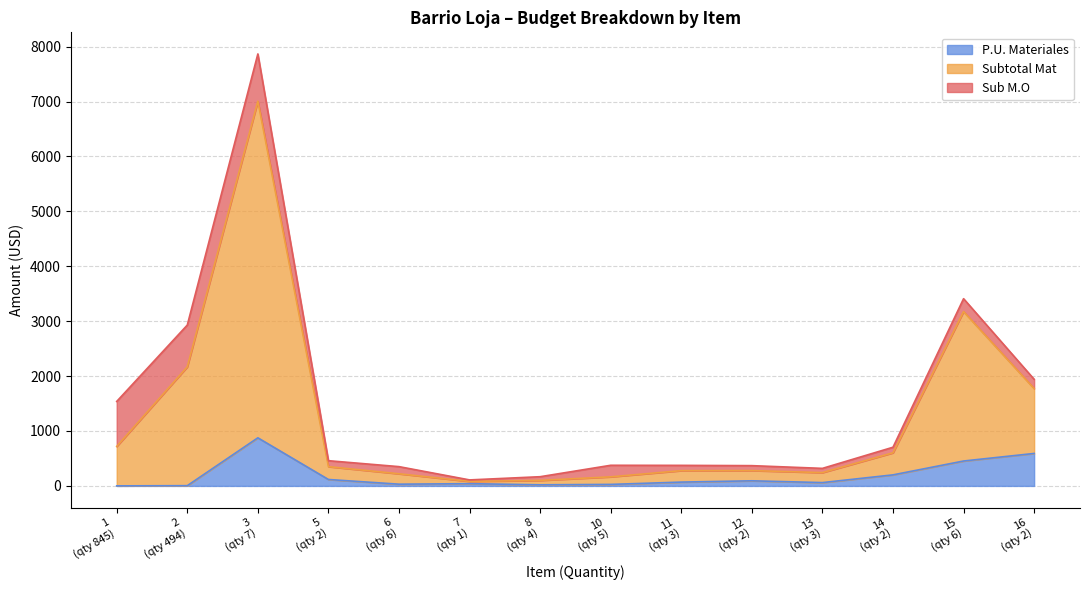

What is the maximum value for P.U. Materiales?

875.8